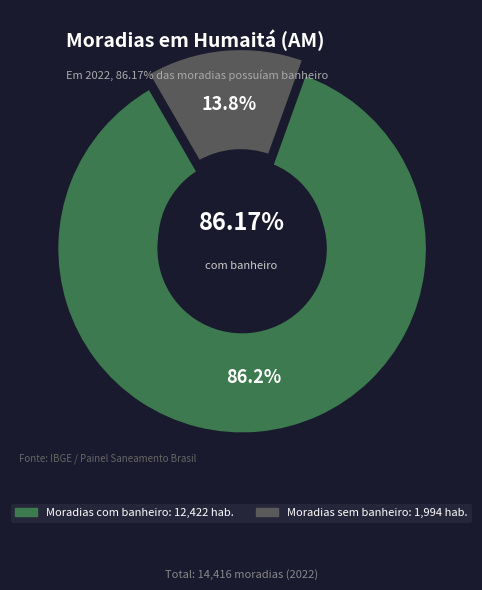

True or false: Moradias sem banheiro accounts for 14% of the total.

True